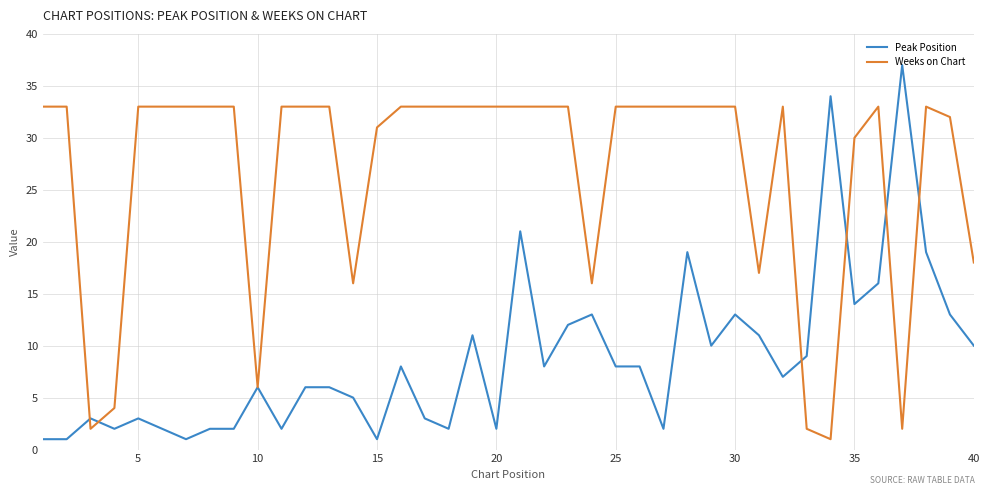

What is the highest value of the Peak Position series?

37